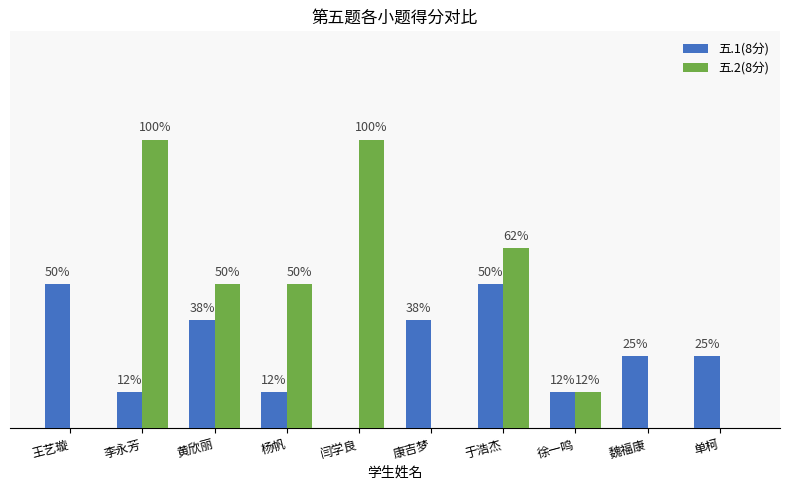

What are all the series names shown in the legend?

五.1(8分), 五.2(8分)